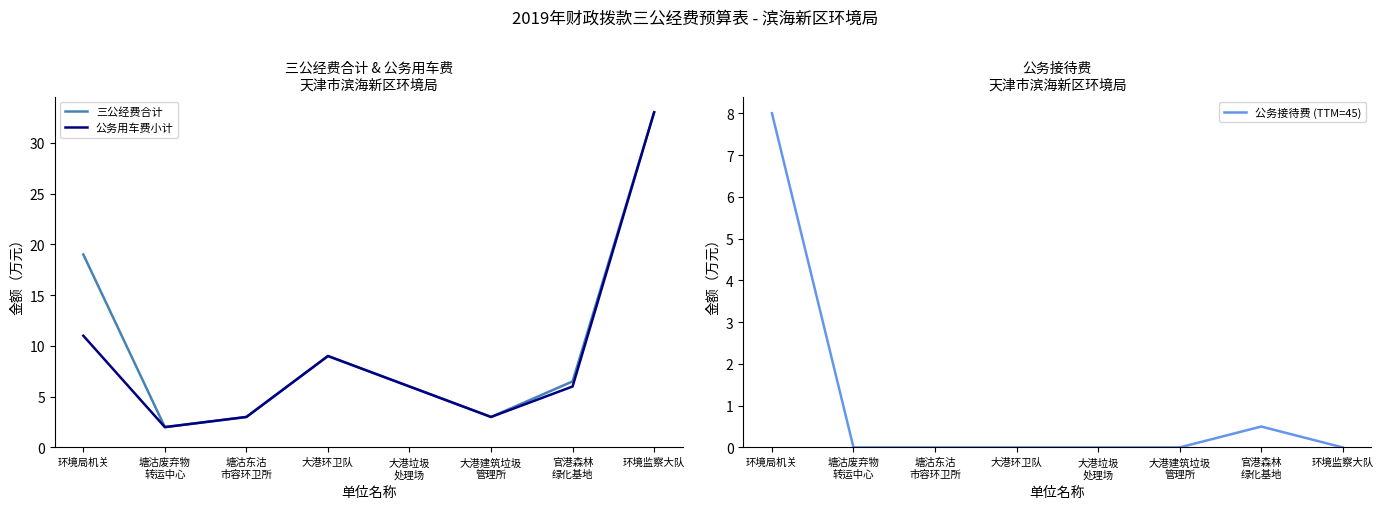

What is the difference between the highest and lowest values at 环境监察大队?

33.0